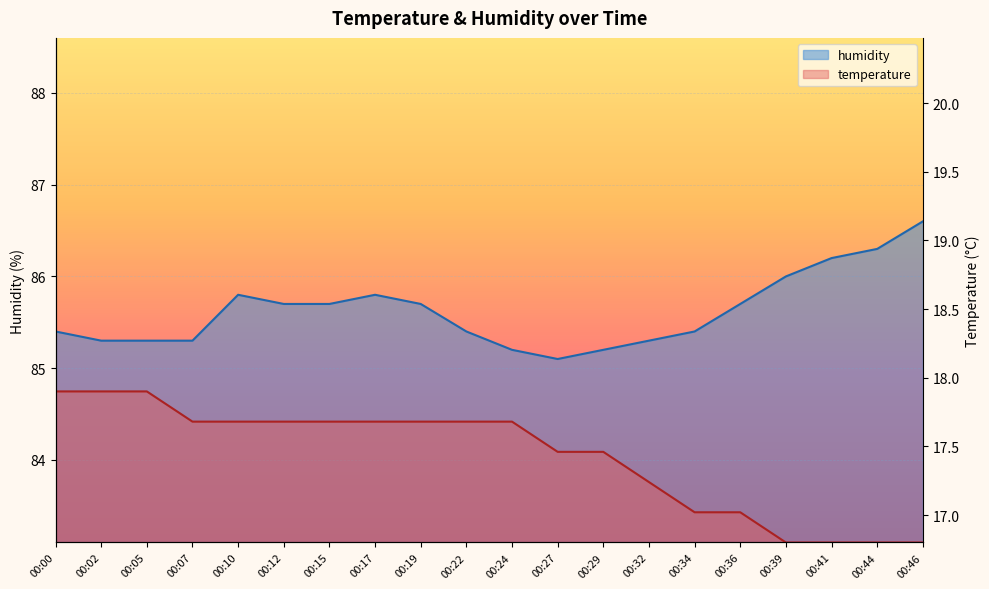

Is it true that temperature equals 83.4 at 00:34?

True